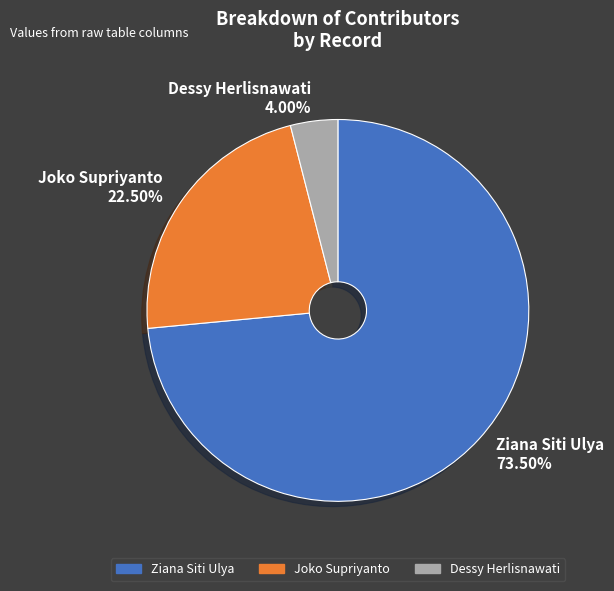

Approximately how many times larger is the value at Joko Supriyanto compared to Ziana Siti Ulya?

0.3